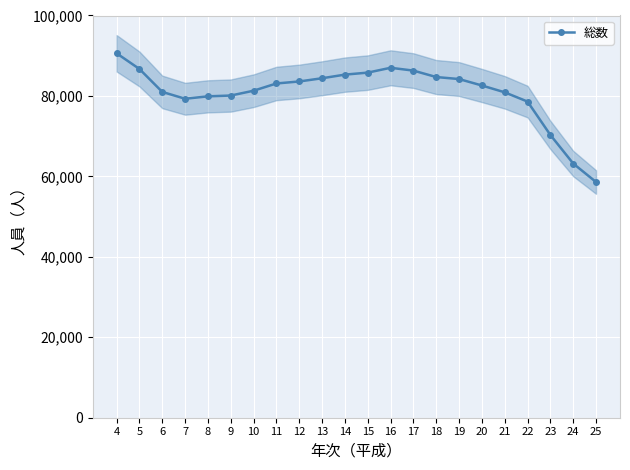

The value at 23 is 19304. True or false?

False